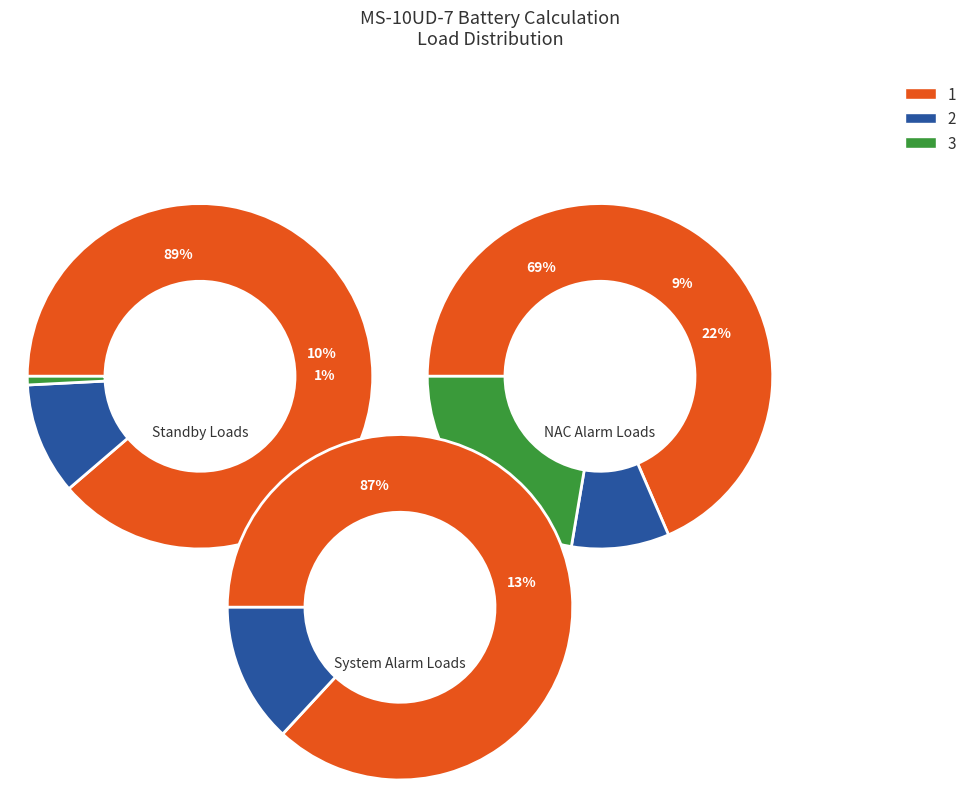

To the nearest percent, what is the difference between the NAC 3 Alarm and NAC 2 Alarm slice percentages?

13%